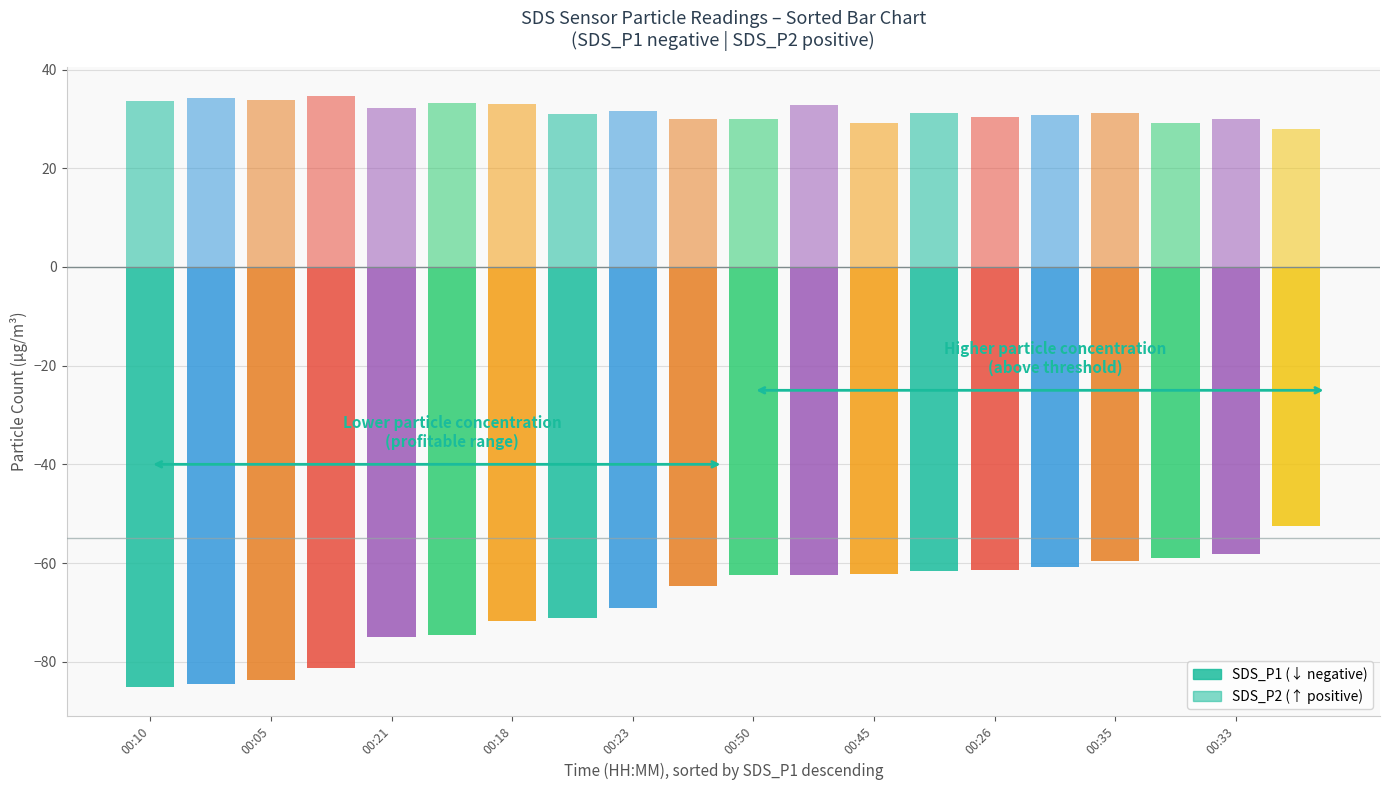

Rank the categories by SDS_P2 value from highest to lowest.

00:03, 00:08, 00:05, 00:10, 00:00, 00:18, 00:38, 00:21, 00:23, 00:35, 00:40, 00:13, 00:30, 00:26, 00:28, 00:33, 00:50, 00:45, 00:43, 00:47